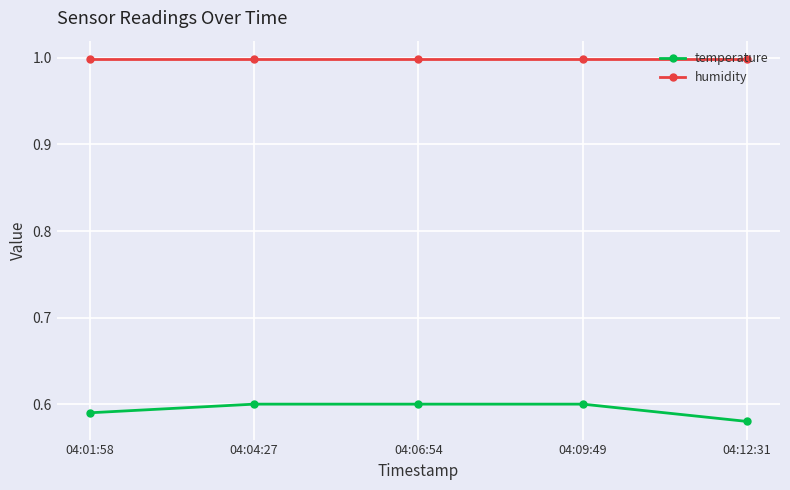

The value of temperature at 04:12:31 is 0.3. True or false?

False